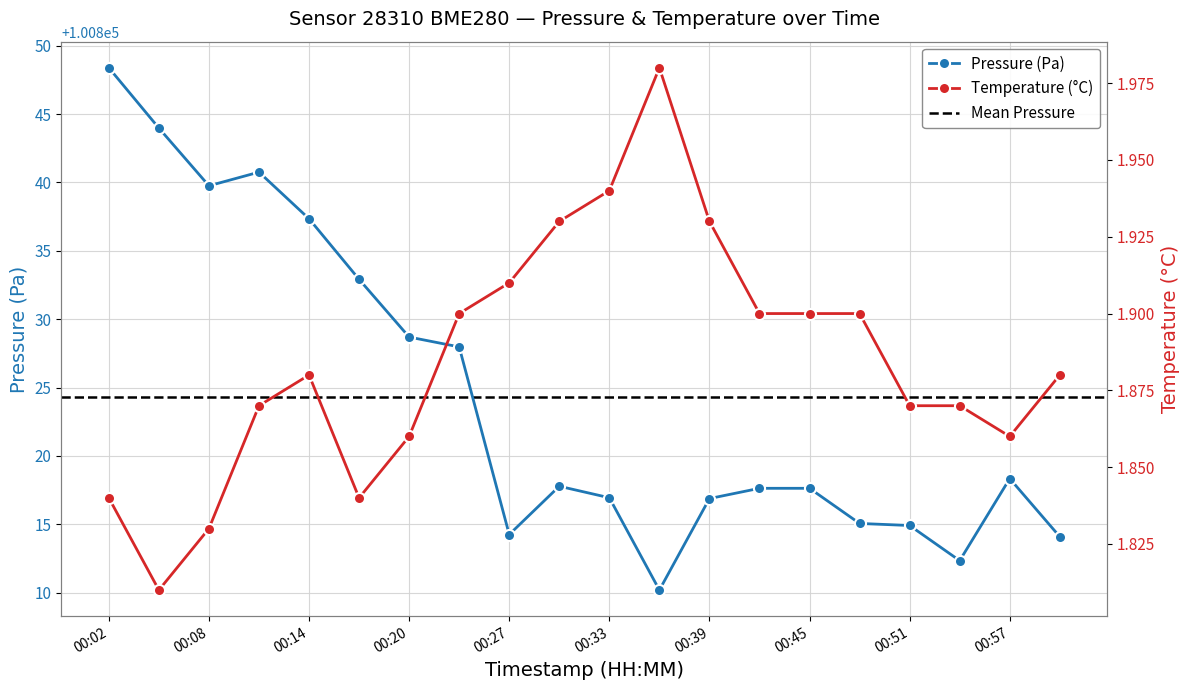

Which category has the highest value in the Pressure (Pa) series?

00:02